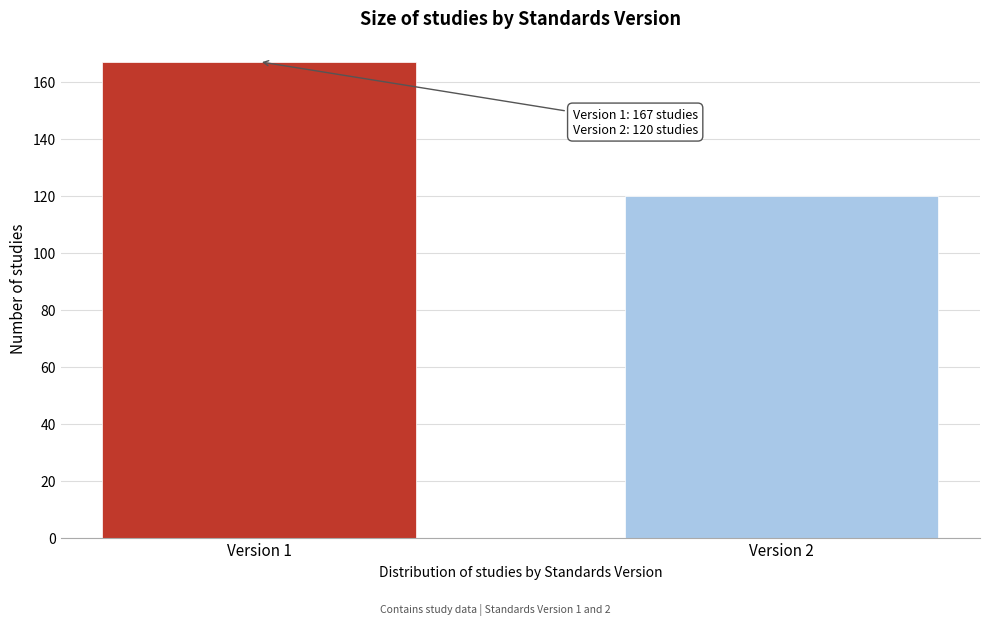

Reading right to left, what are all the values shown in this chart?

120	167